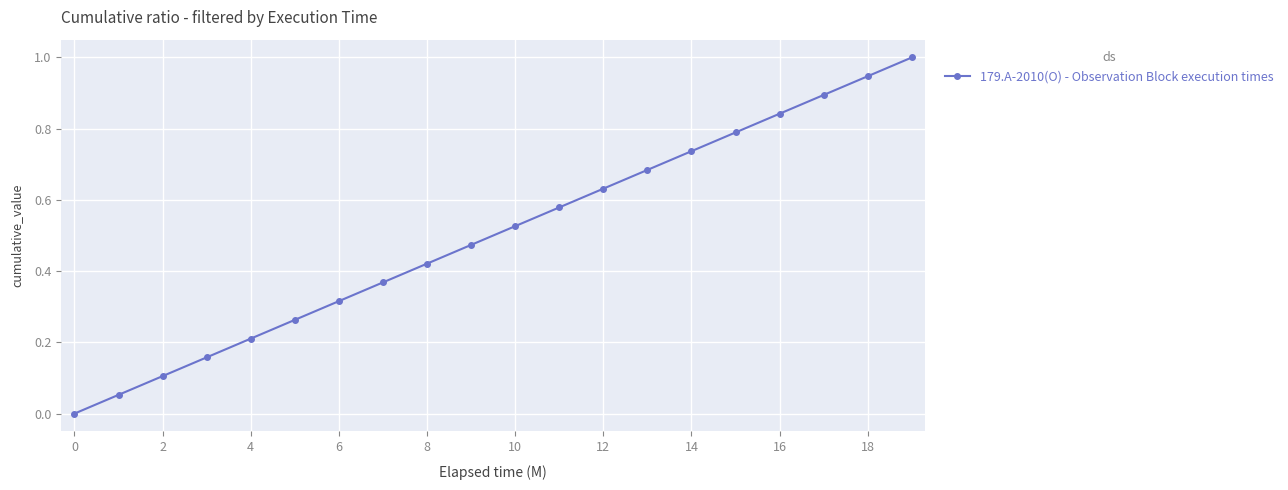

True or false: there are more than 2 points higher than both neighbors.

False